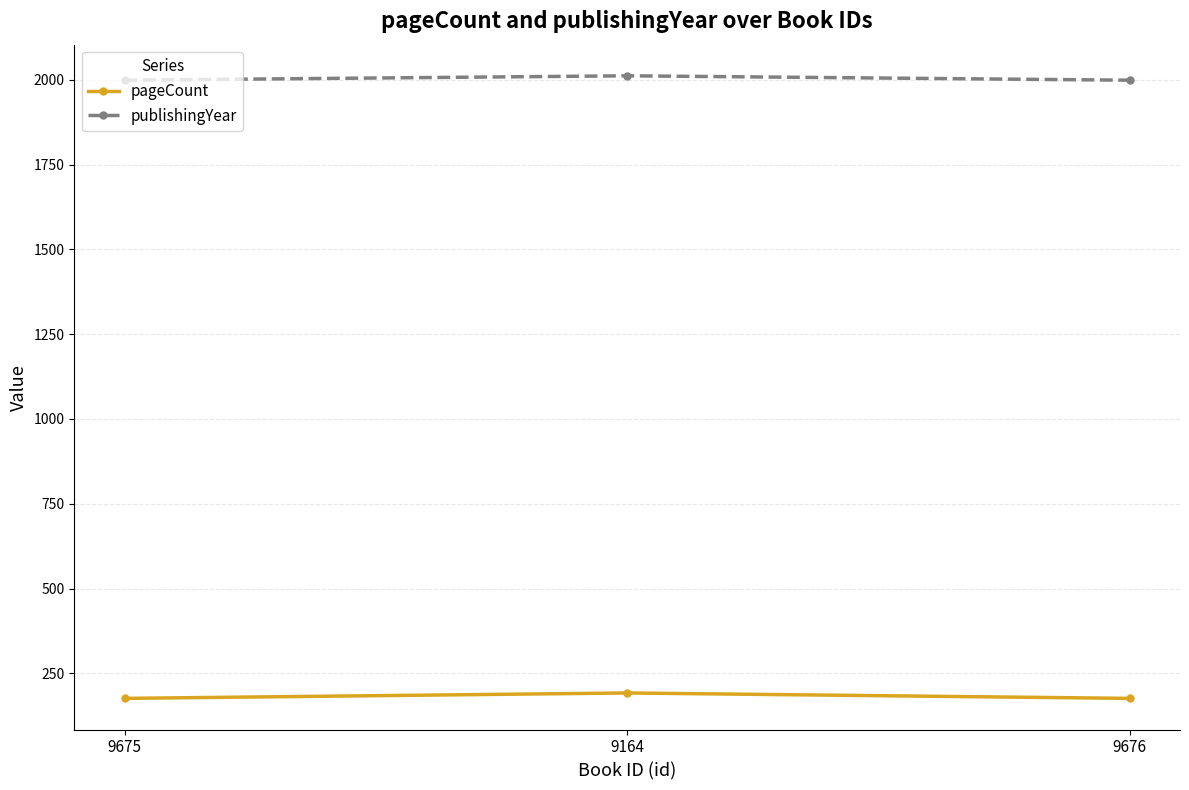

What is the spread (max minus min) of values at 9164?

1820